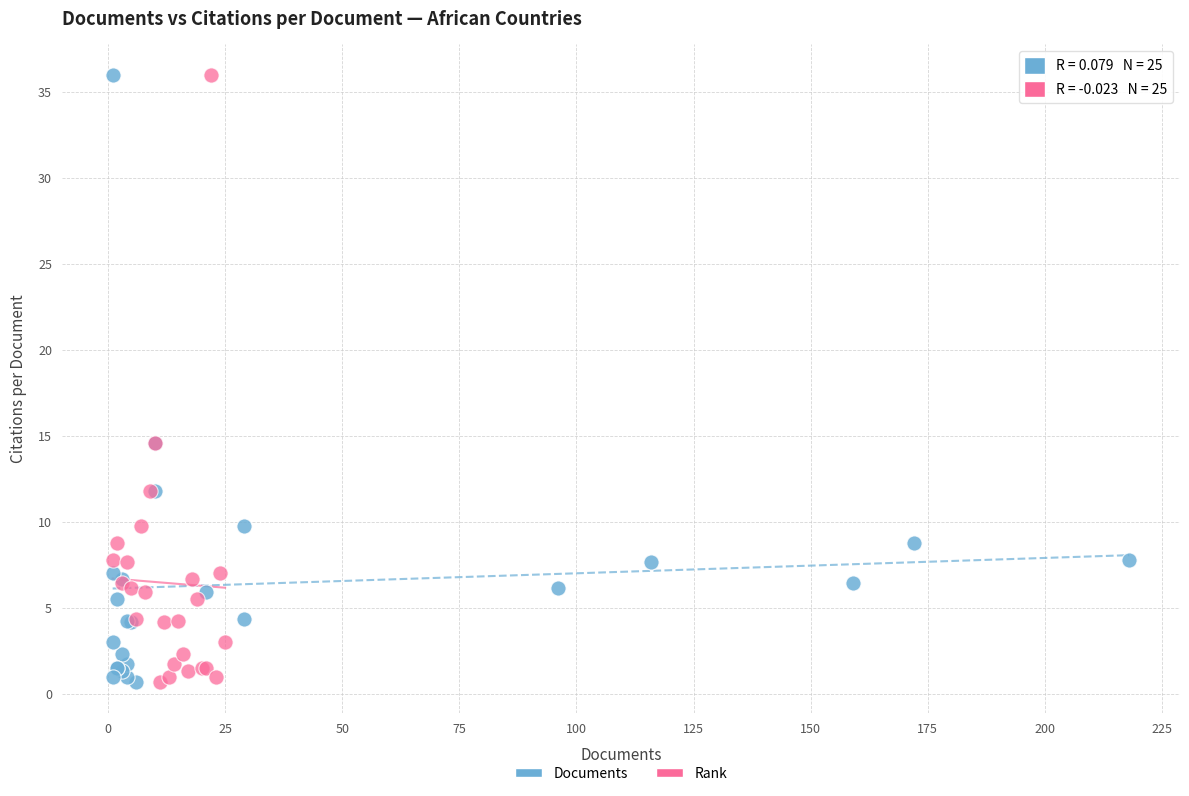

What are all the series names shown in the legend?

Documents, Rank